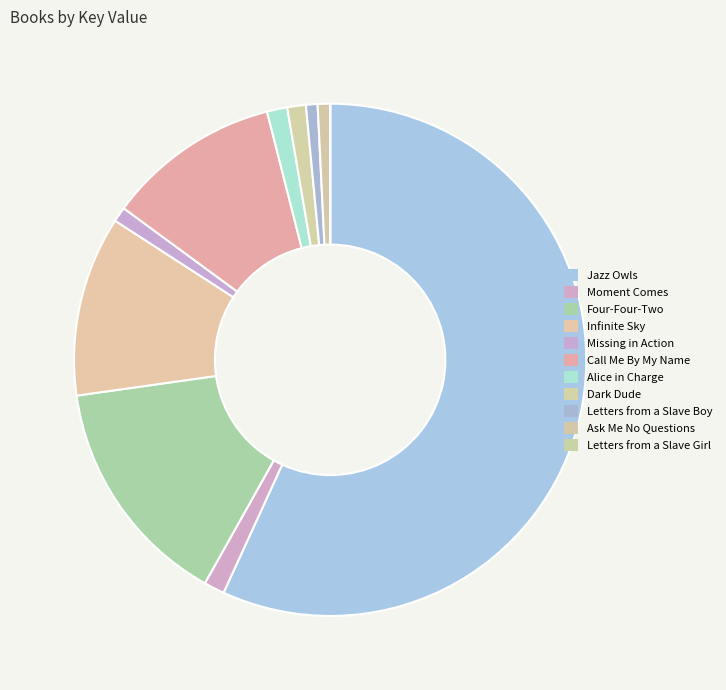

Is there a majority slice in this chart?

Yes